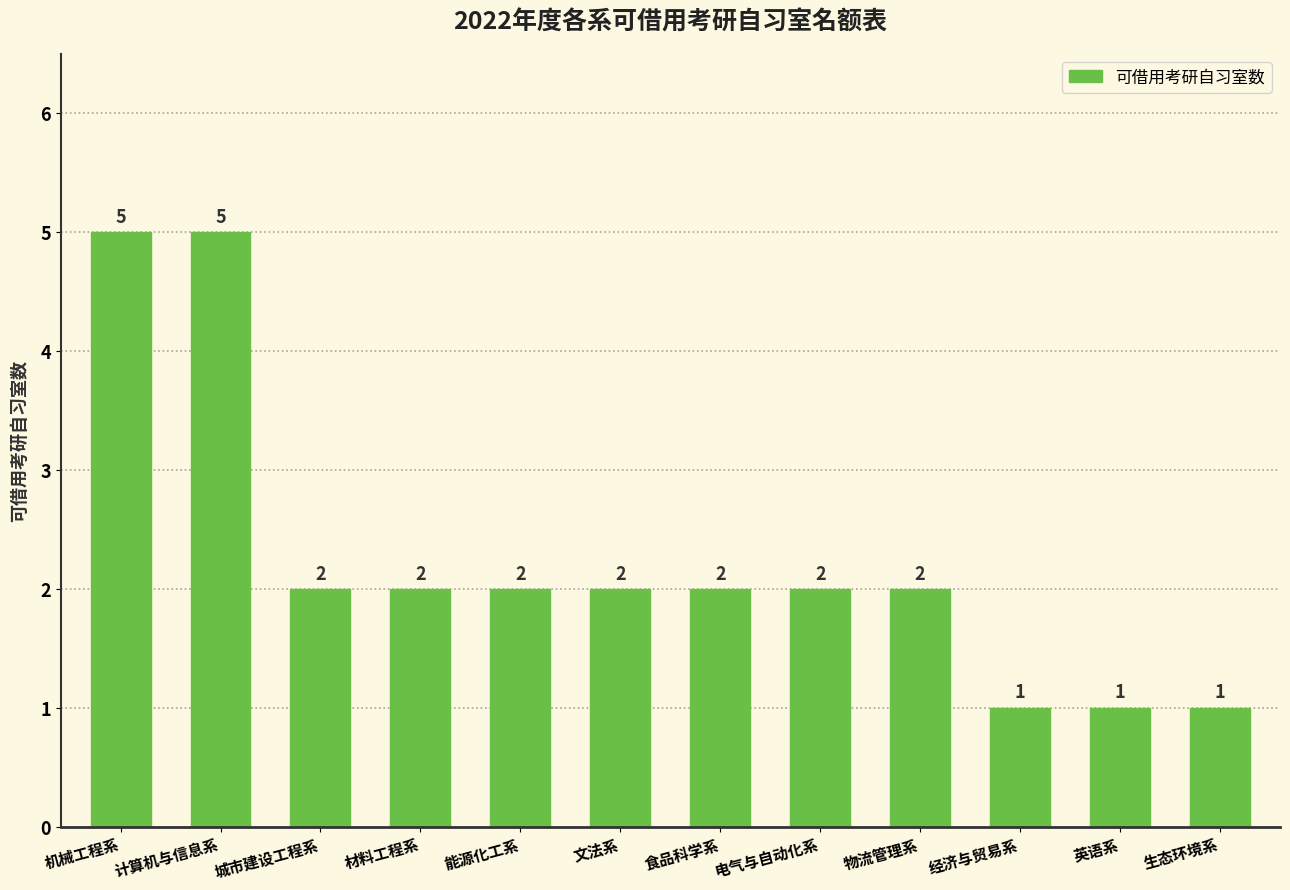

What is the greatest value displayed?

5